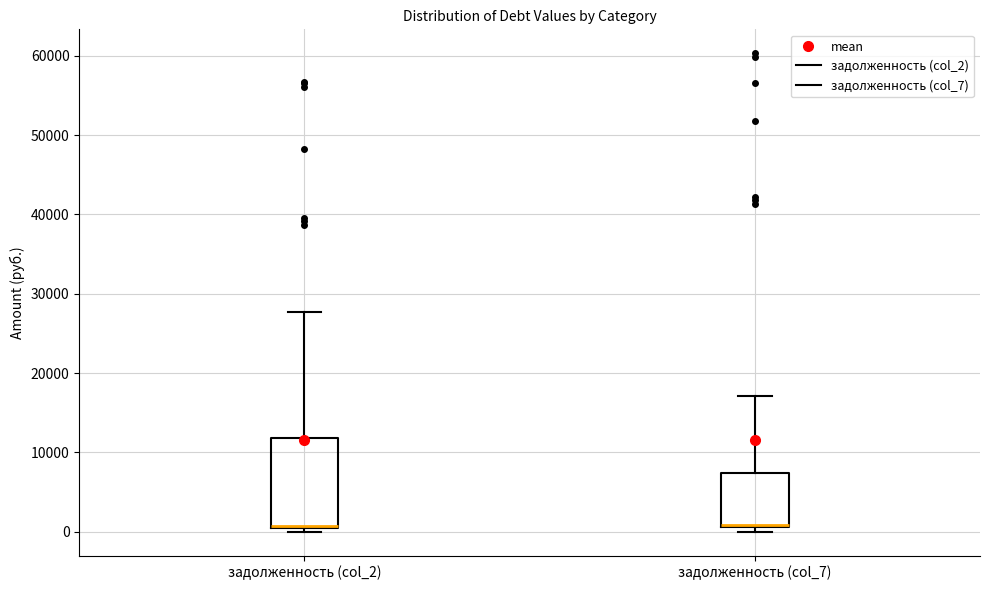

Comparing the boxes themselves (not the whiskers), which one is the tallest?

задолженность (col_2)